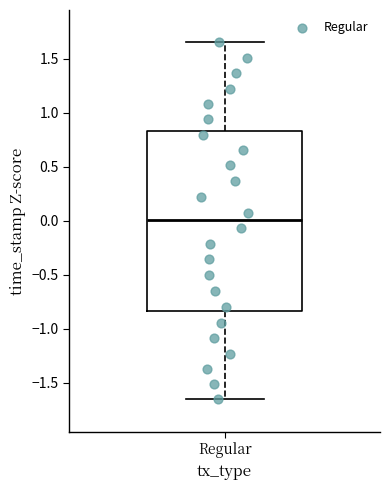

Transcribe this box plot: give where the median line is, the range the box spans, and where the two whiskers end, as read against the y-axis. The values are not printed on the chart, so give them approximately, as read against the axis.

median 0.00, box -0.85 to 0.85, whiskers -1.65 to 1.65